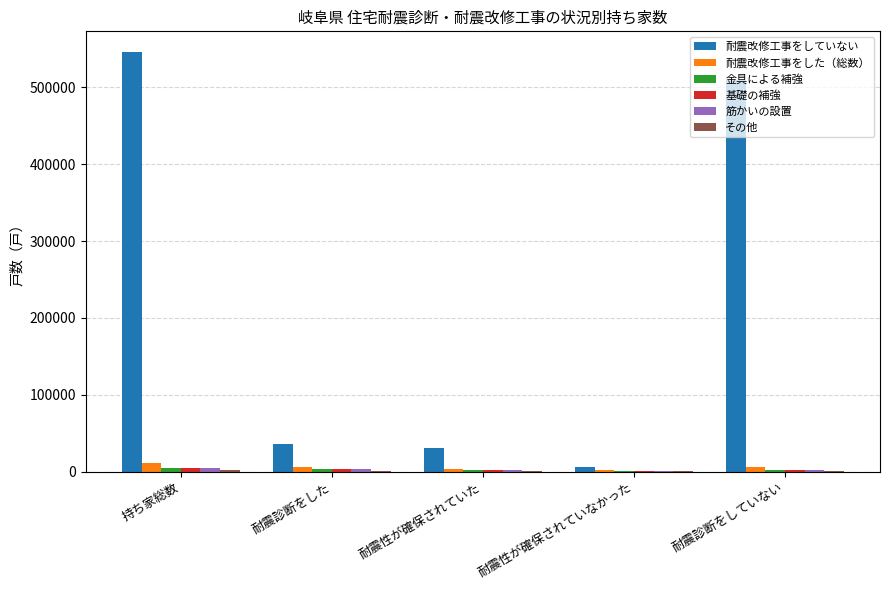

Between 持ち家総数 and 耐震性が確保されていた, which series saw the biggest shift?

耐震改修工事をしていない